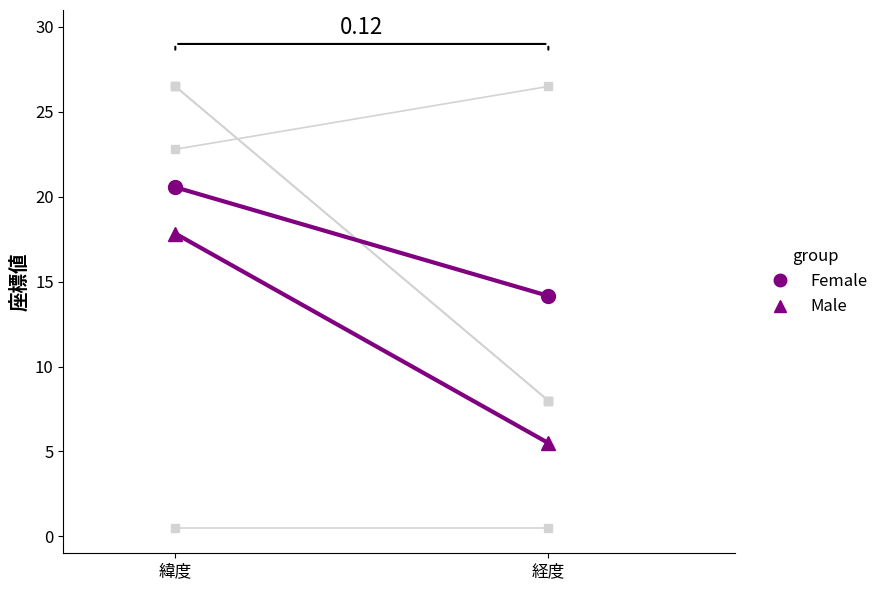

Where does the Male series first go above 17?

緯度